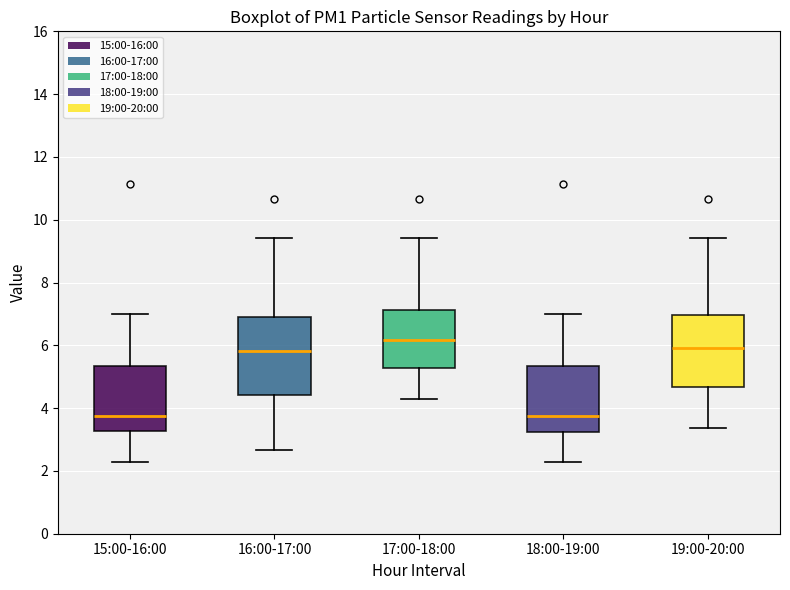

Where is the upper edge of the box for 19:00-20:00 on the y-axis? The values are not printed on the chart, so give them approximately, as read against the axis.

7.0